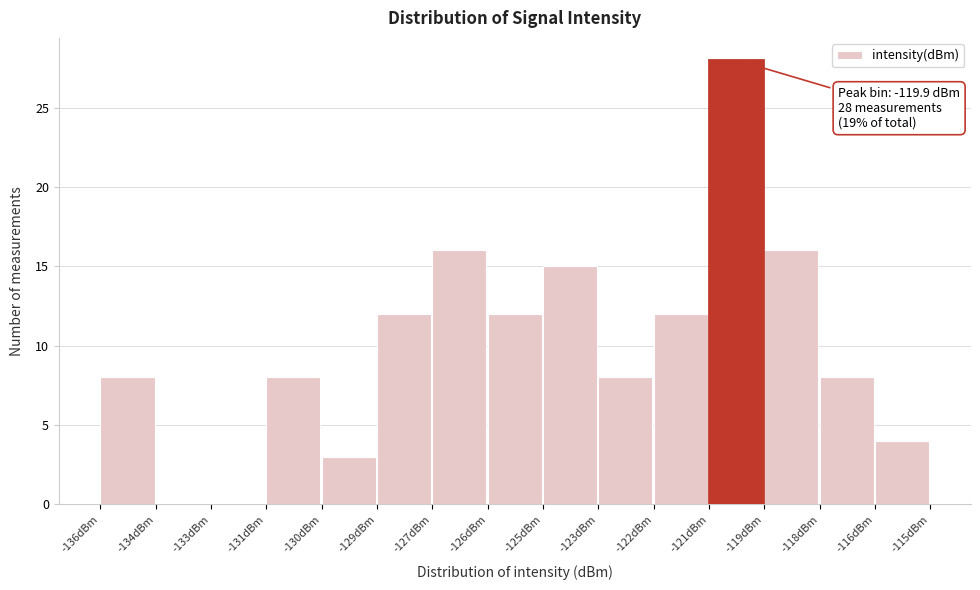

Reading left to right, transcribe all the data shown in this chart.

-136dBm=8	-134dBm=0	-133dBm=0	-131dBm=8	-130dBm=3	-129dBm=12	-127dBm=16	-126dBm=12	-125dBm=15	-123dBm=8	-122dBm=12	-121dBm=28	-119dBm=16	-118dBm=8	-116dBm=4